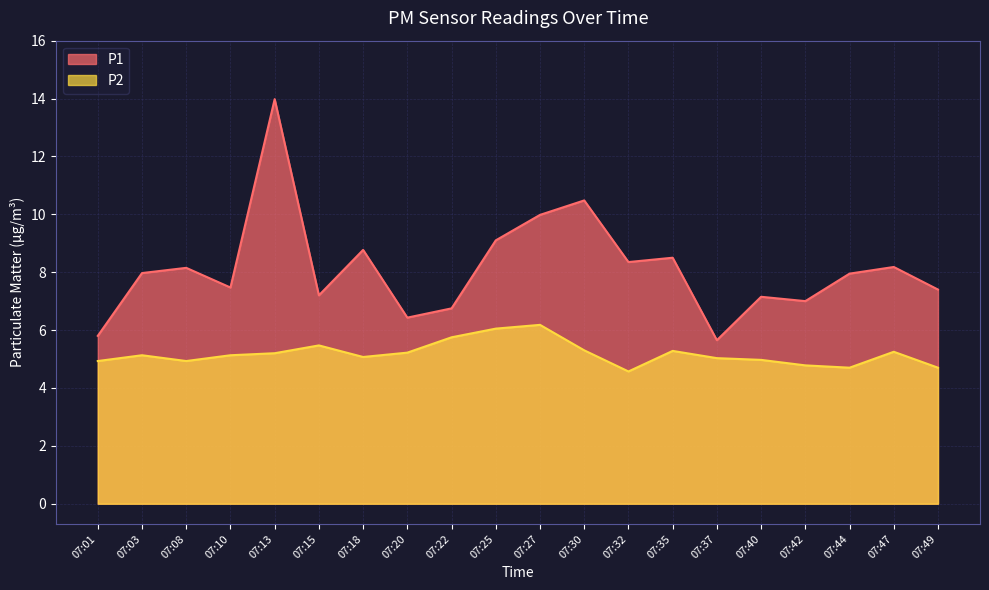

The P2 series shows 5.2 at 07:47. True or false?

True